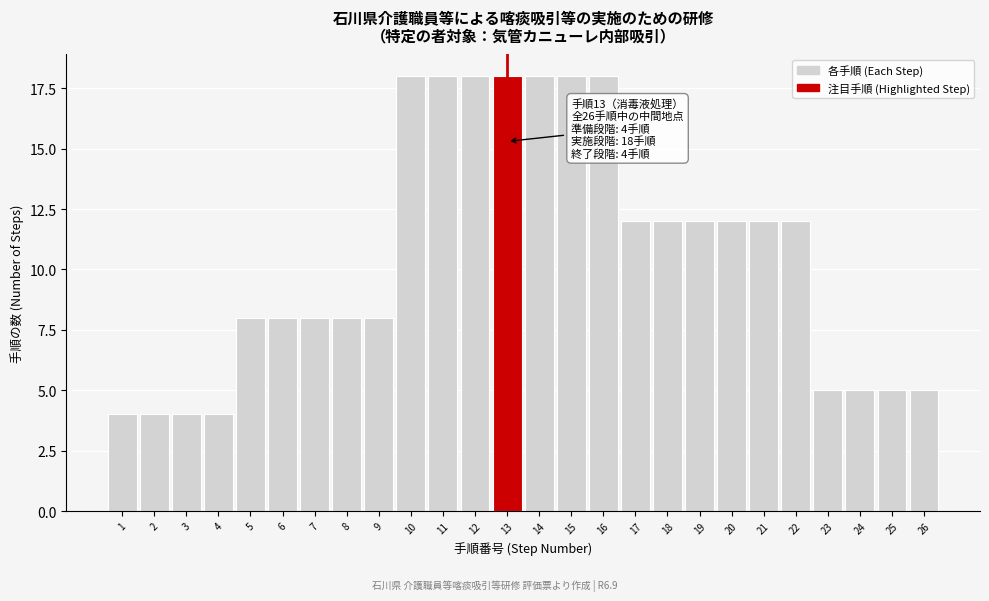

Reading left to right, transcribe all the data shown in this chart.

4	4	4	4	8	8	8	8	8	18	18	18	18	18	18	18	12	12	12	12	12	12	5	5	5	5